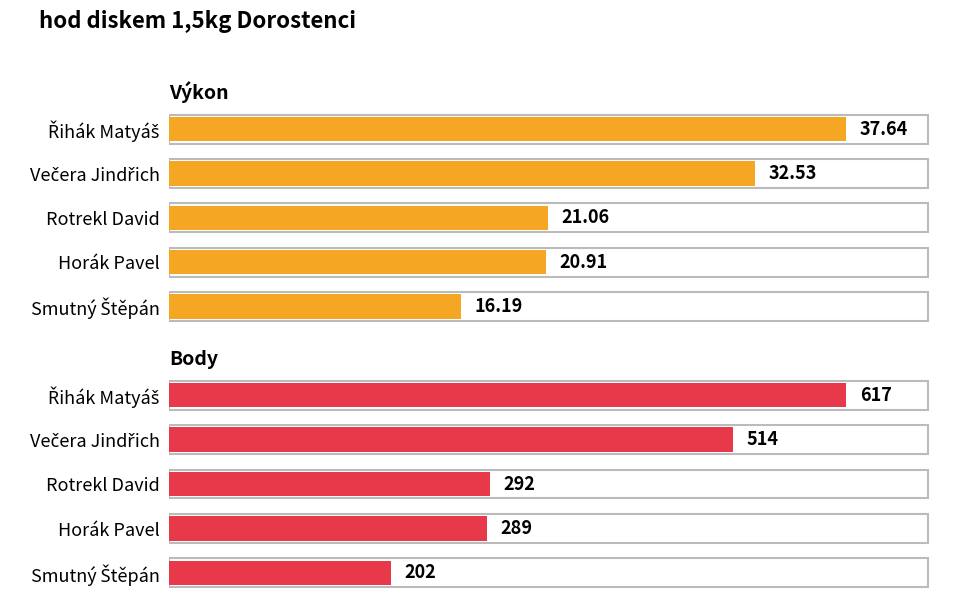

The Body series shows 406.3 at Rotrekl David. True or false?

False